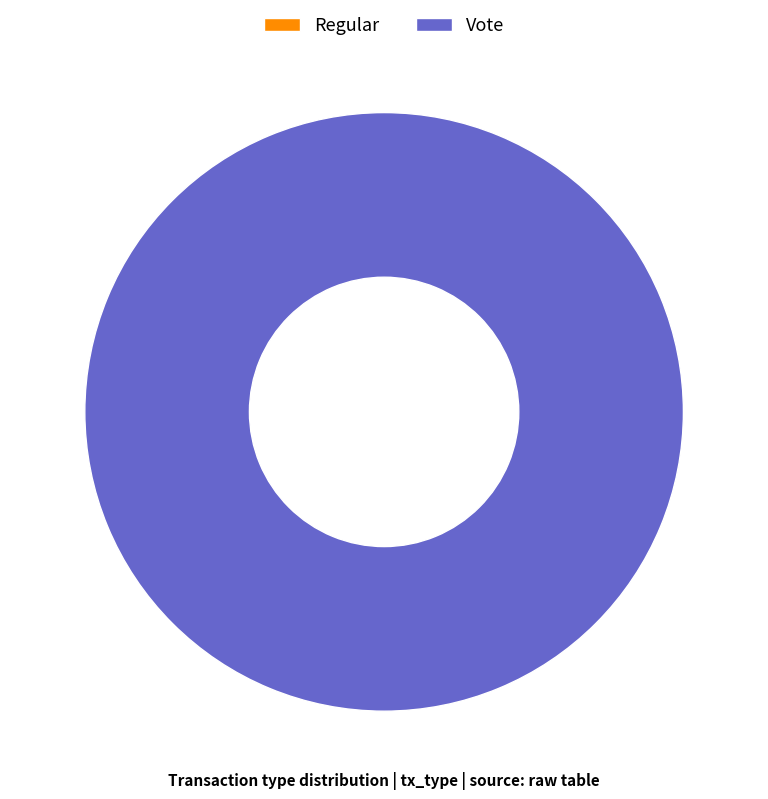

True or false: Vote accounts for 93% of the total.

False